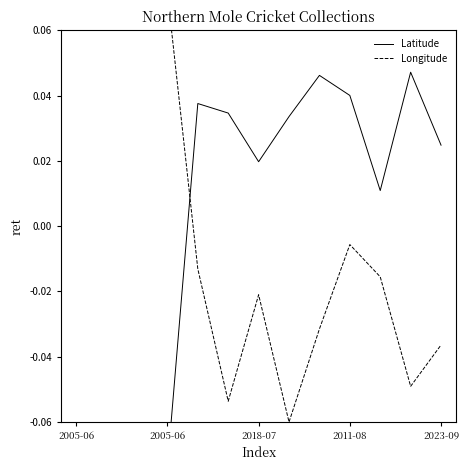

At which category does the chart reach its peak across all series?

2005-06